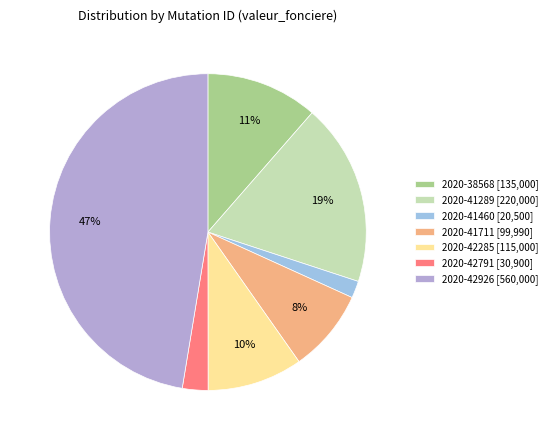

To the nearest percent, what percentage of the pie is 2020-38568?

11%